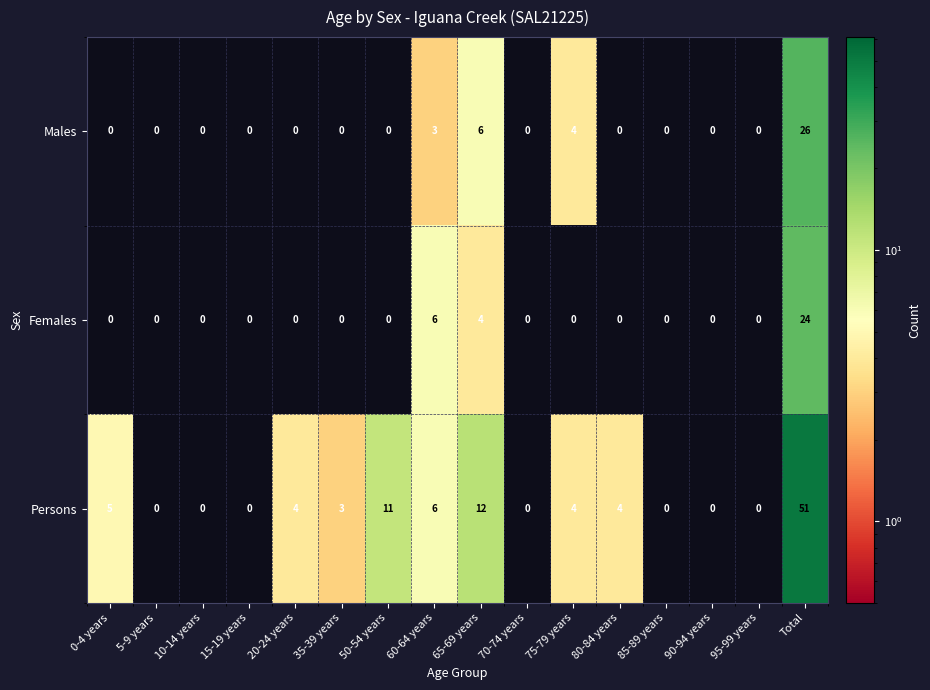

At which category is the sum across all series the highest?

Total